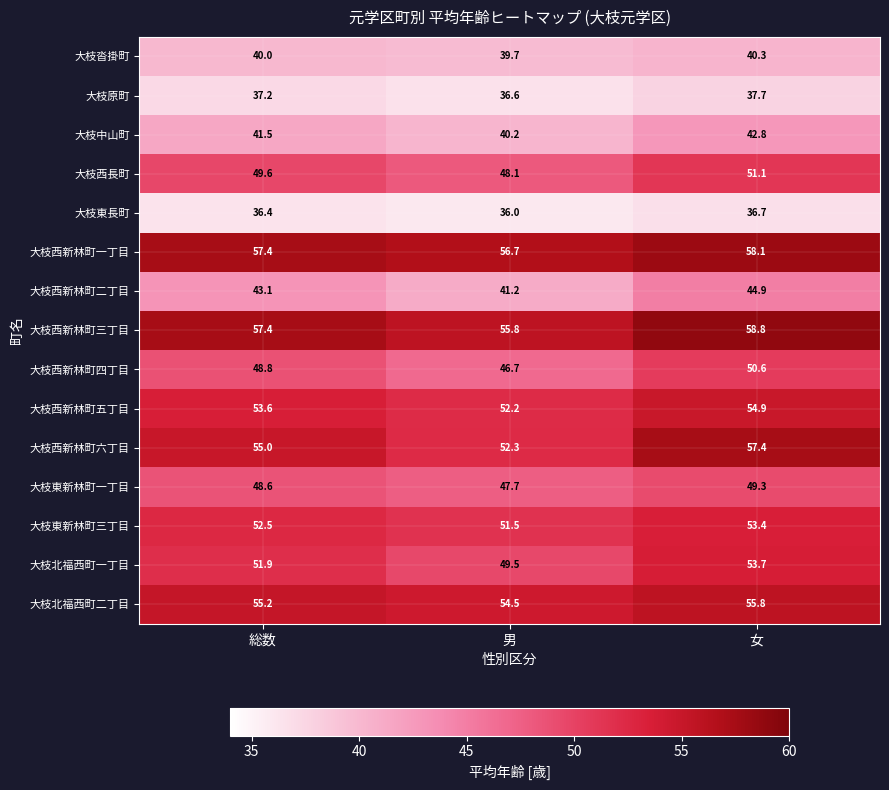

What is the total value across all series at 女?

745.5